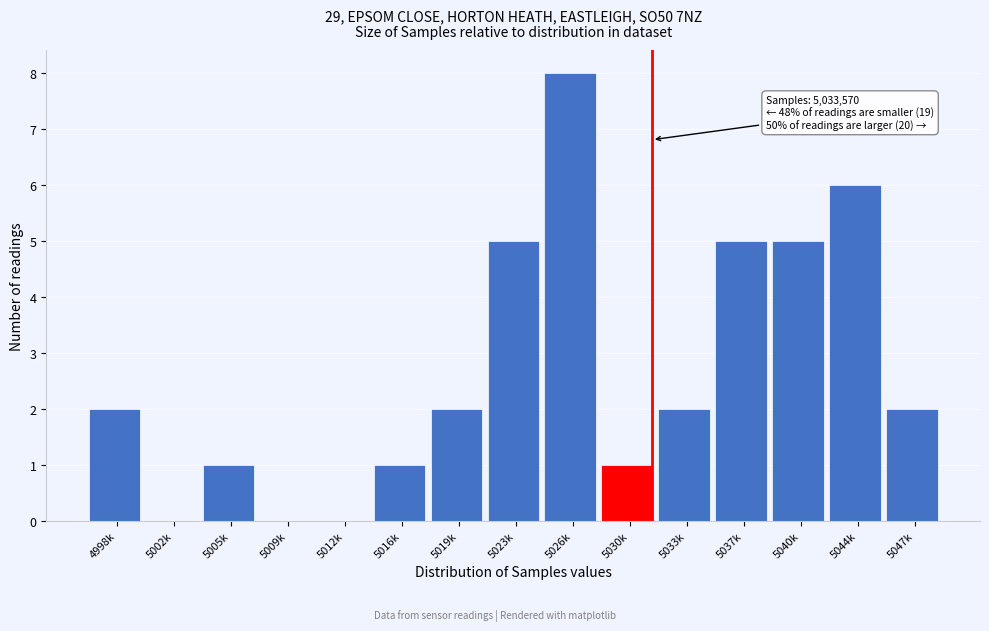

Reading right to left, extract all data points from this chart.

5047k=2	5044k=6	5040k=5	5037k=5	5033k=2	5030k=1	5026k=8	5023k=5	5019k=2	5016k=1	5012k=0	5009k=0	5005k=1	5002k=0	4998k=2